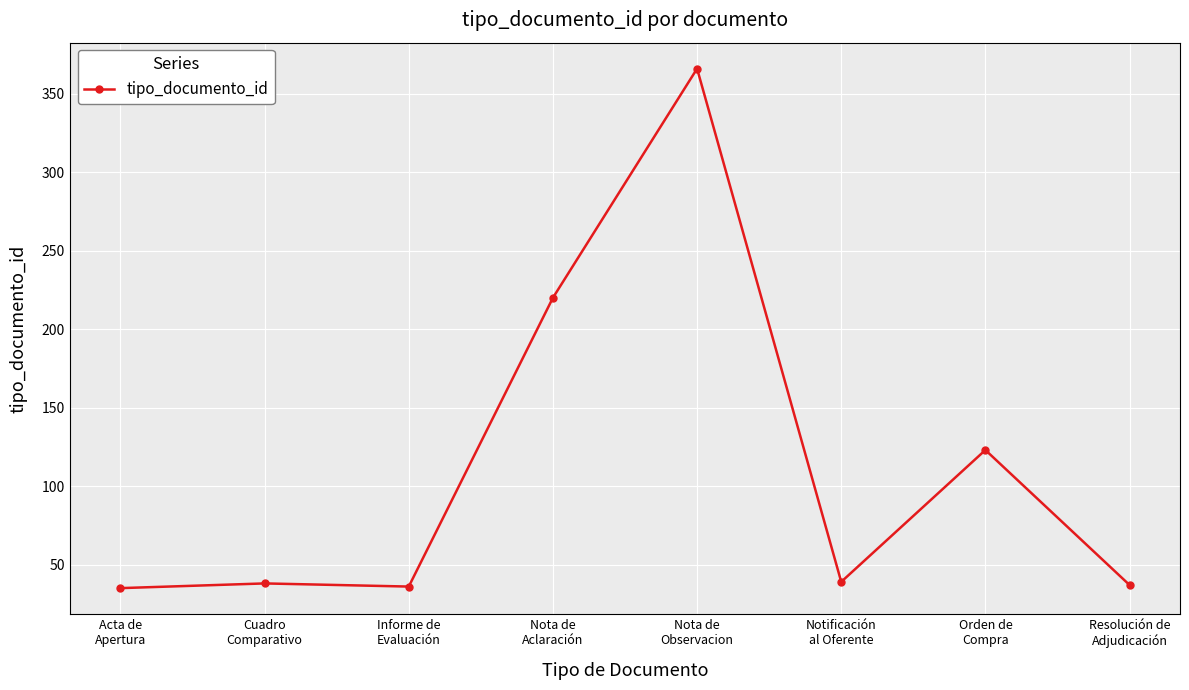

What is the difference between the second highest and minimum values?

185